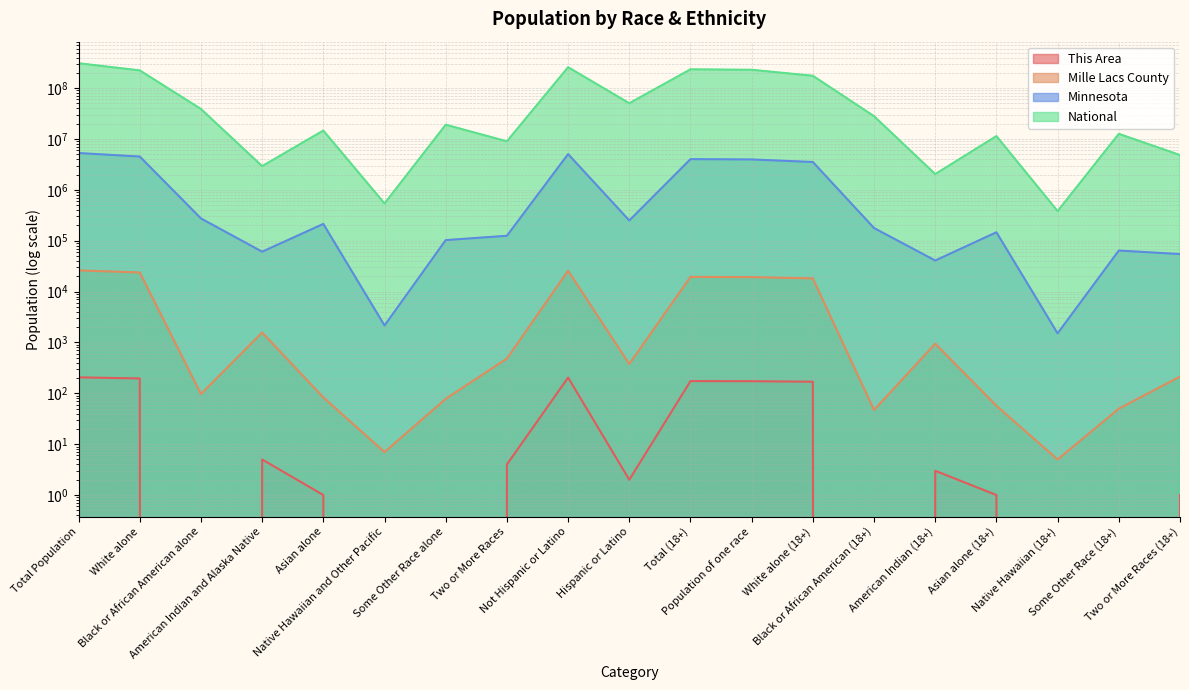

What is the average value of the National series?

85530955